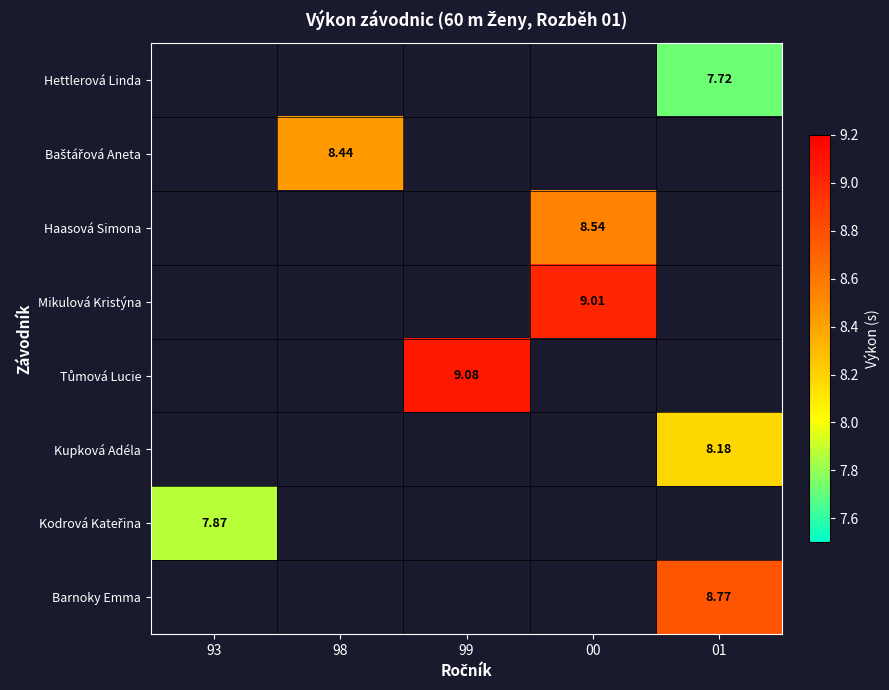

Rank the series at 00 from highest to lowest value.

Mikulová Kristýna, Tůmová Lucie, Kupková Adéla, Kodrová Kateřina, Barnoky Emma, Hettlerová Linda, Baštářová Aneta, Haasová Simona